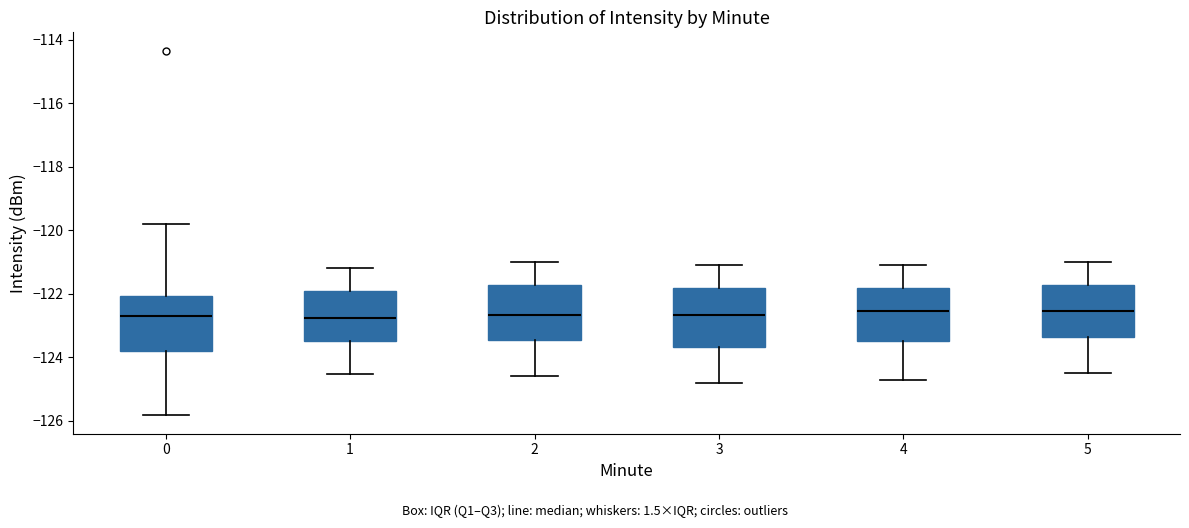

Reading left to right, read every box against the y-axis: the position of its median line, the range the box covers, and the ends of its whiskers. The values are not printed on the chart, so give them approximately, as read against the axis.

0: median -122.6, box -123.8 to -122.0, whiskers -125.8 to -119.8
1: median -122.8, box -123.4 to -122.0, whiskers -124.6 to -121.2
2: median -122.6, box -123.4 to -121.8, whiskers -124.6 to -121.0
3: median -122.6, box -123.6 to -121.8, whiskers -124.8 to -121.0
4: median -122.6, box -123.4 to -121.8, whiskers -124.6 to -121.0
5: median -122.6, box -123.4 to -121.8, whiskers -124.4 to -121.0